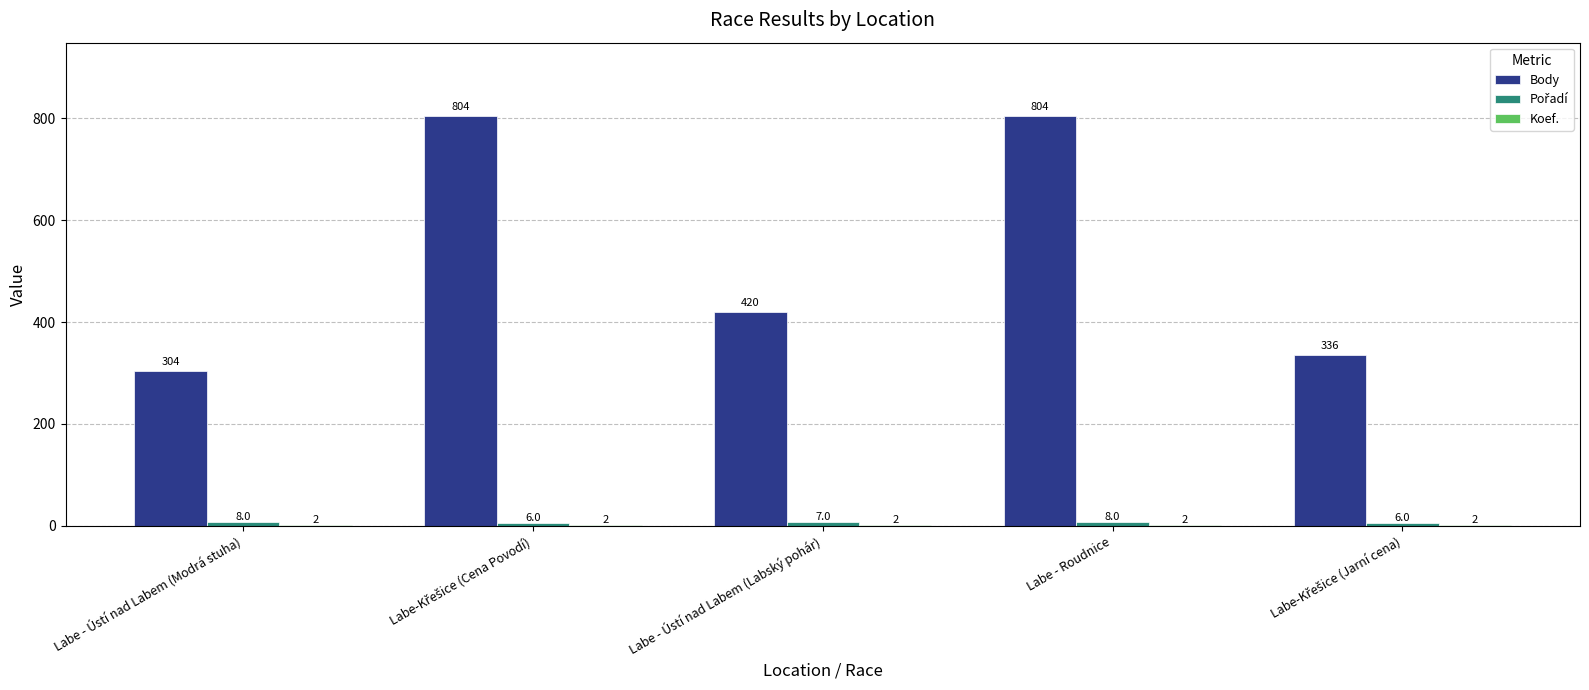

The value of Body at Labe - Ústí nad Labem (Labský pohár) is 618. True or false?

False